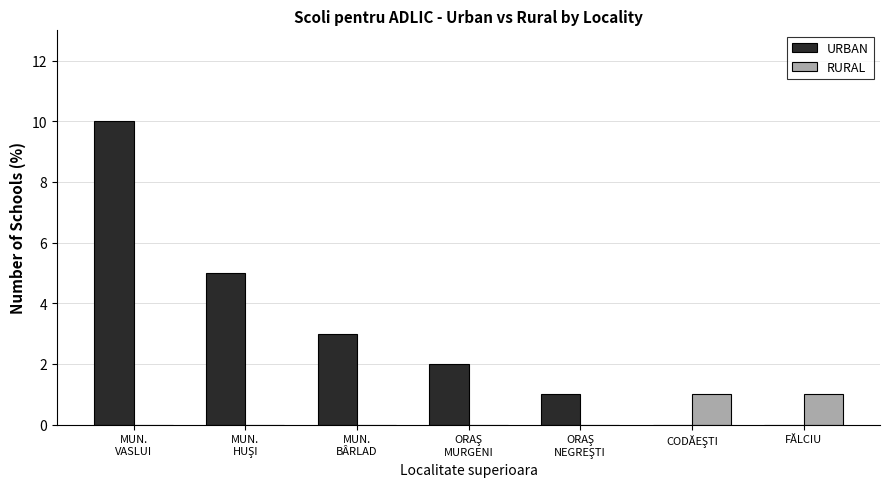

What is the greatest value displayed?

10